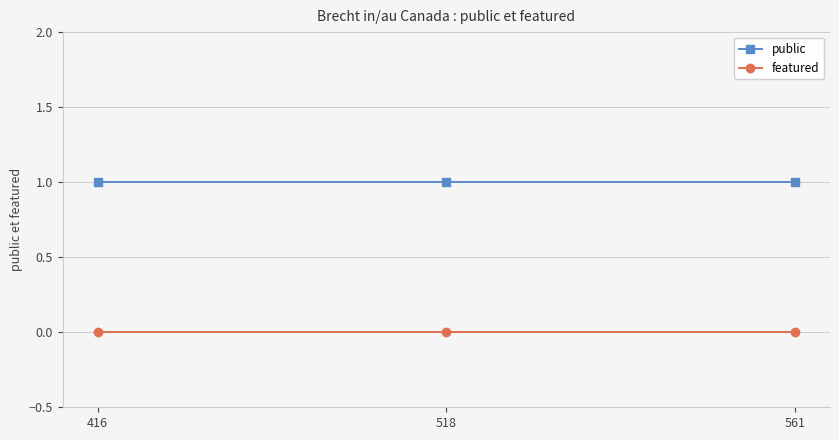

True or false: featured has a value of 0 at 416.

True